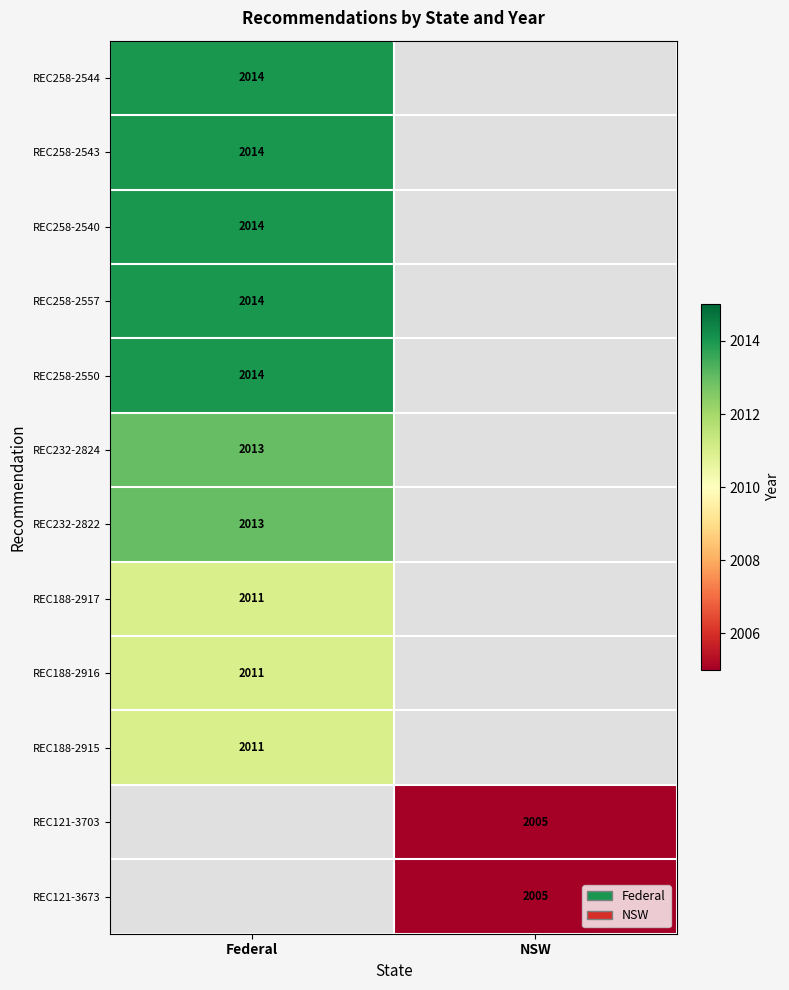

The value of REC232-2822 at Federal is 3322. True or false?

False